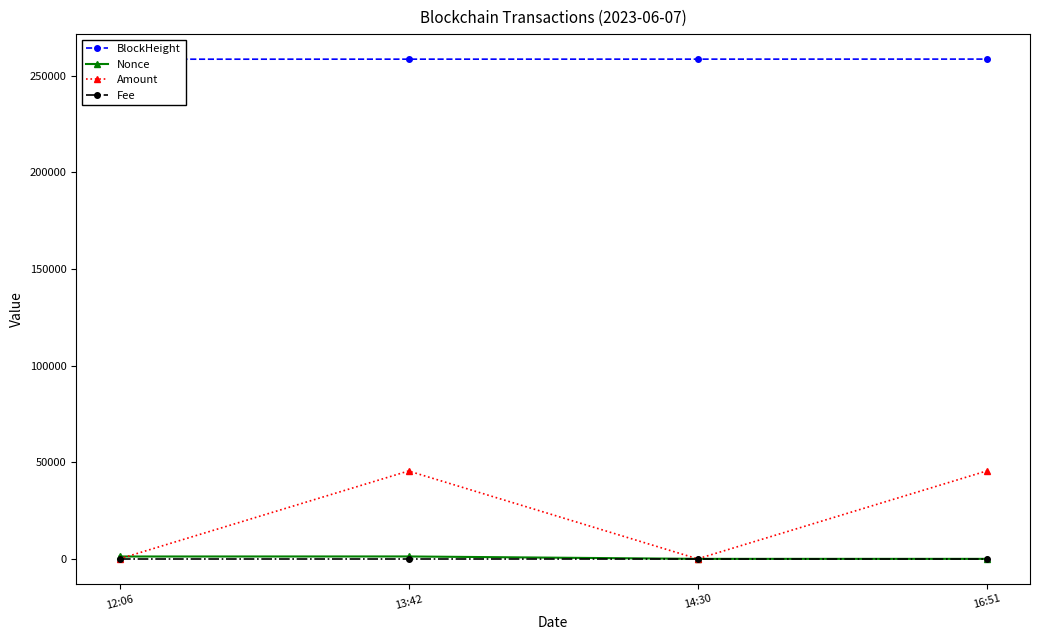

What is the value of the BlockHeight point at the 4th from the left?

258495.0